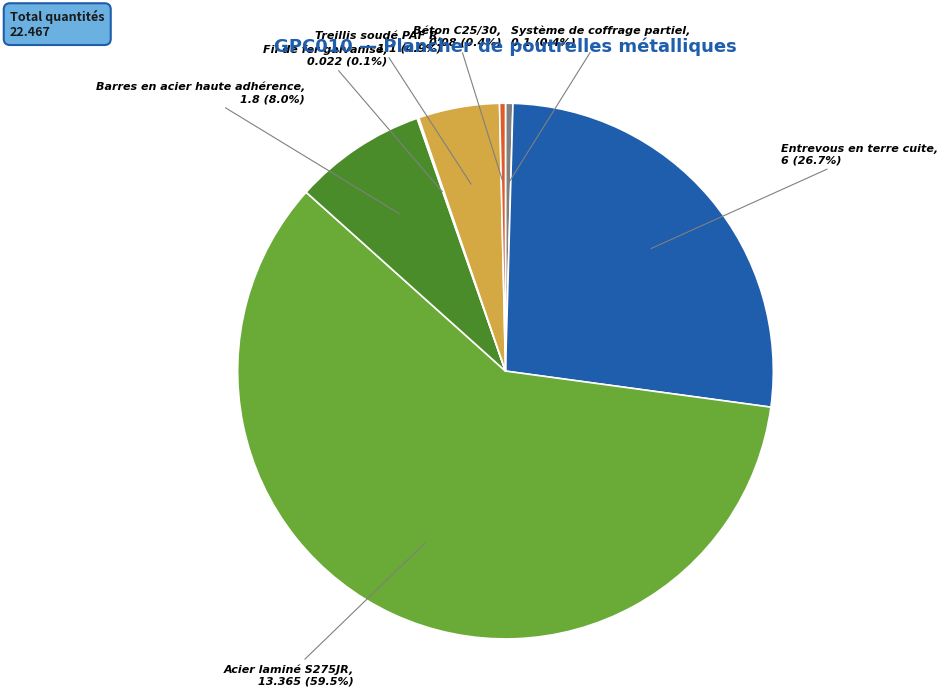

Does any single category account for the majority?

Yes